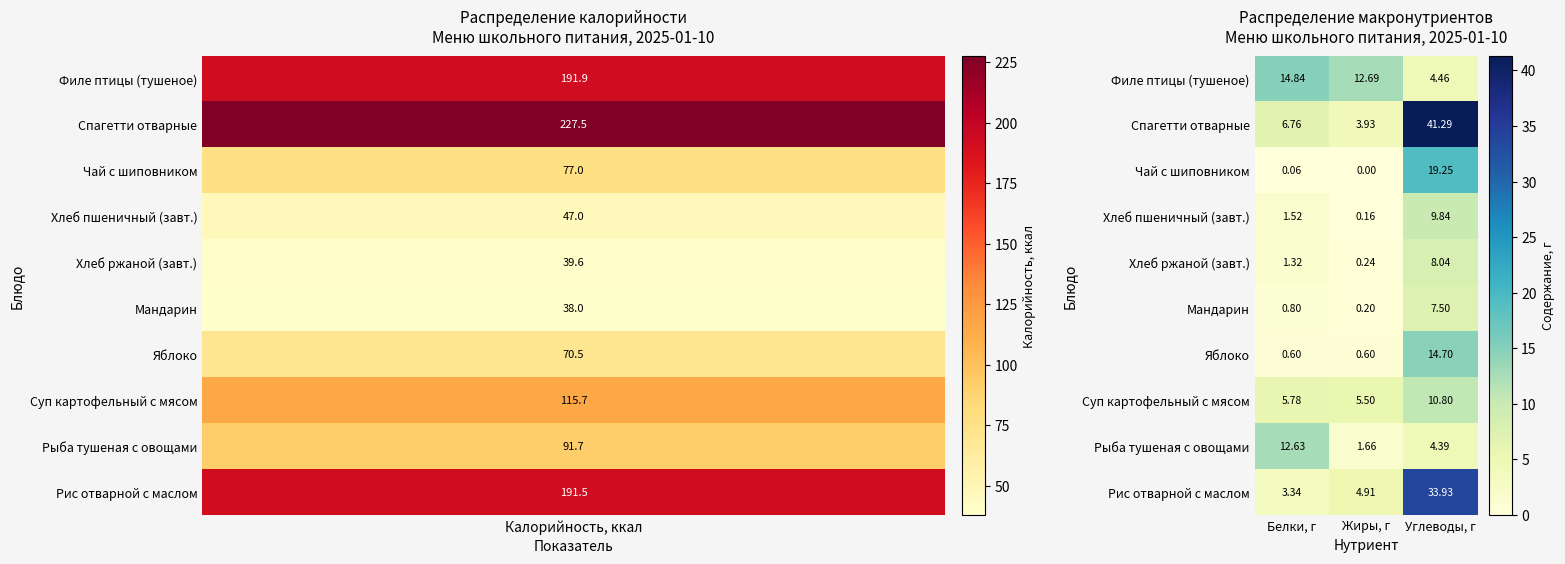

Which series has the largest range (max minus min)?

Спагетти отварные